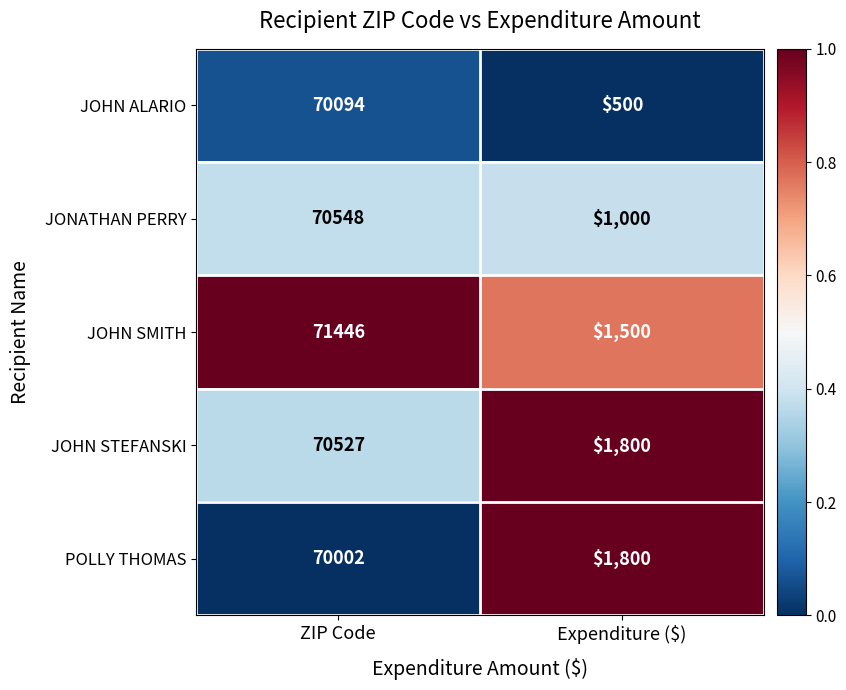

How many values in the JONATHAN PERRY series are below 70548?

1